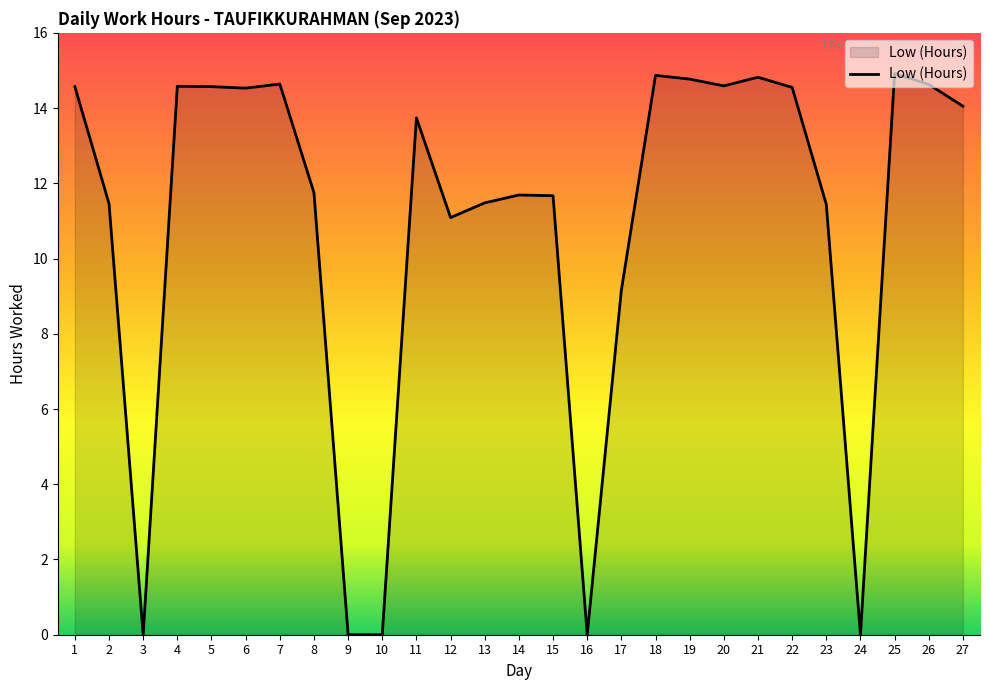

What is the greatest value displayed?

14.9